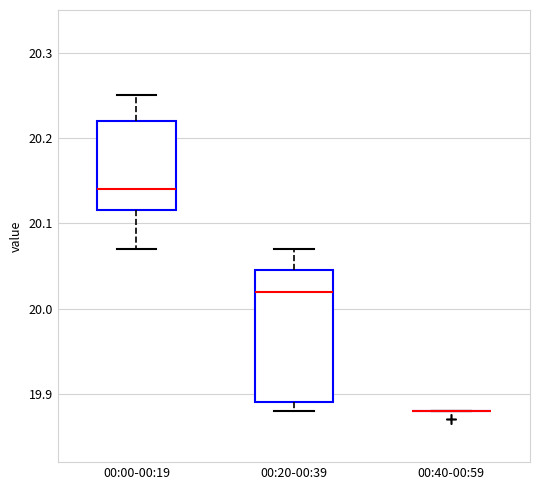

Reading left to right, transcribe this box plot: for each box, give where its median line is, the range the box spans, and where its two whiskers end, as read against the y-axis. The values are not printed on the chart, so give them approximately, as read against the axis.

00:00-00:19: median 20.14, box 20.12 to 20.22, whiskers 20.07 to 20.25
00:20-00:39: median 20.02, box 19.89 to 20.05, whiskers 19.88 to 20.07
00:40-00:59: box collapsed to a line at 19.88, whiskers 19.88 to 19.88